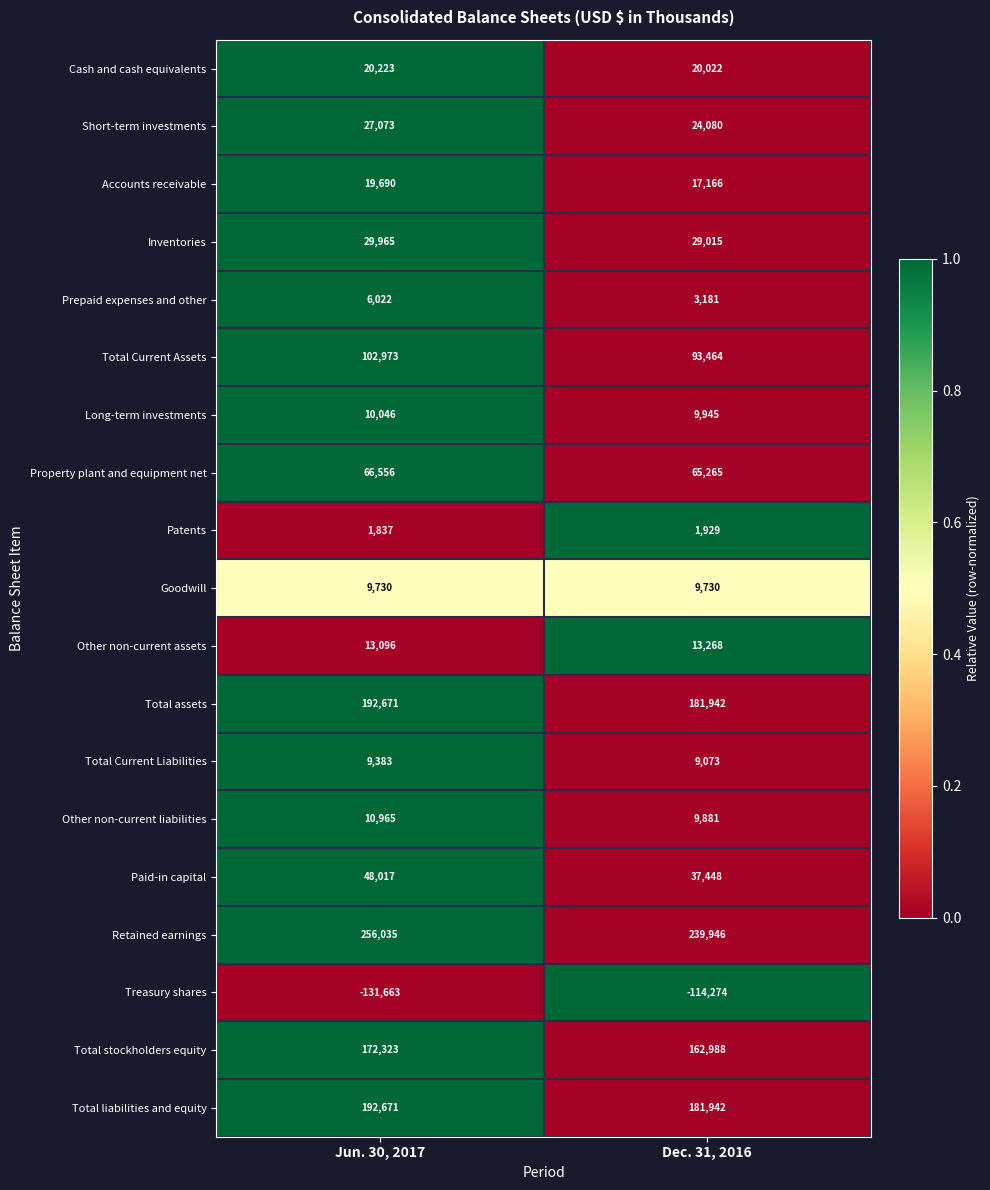

What is the sum of all Inventories values?

58980